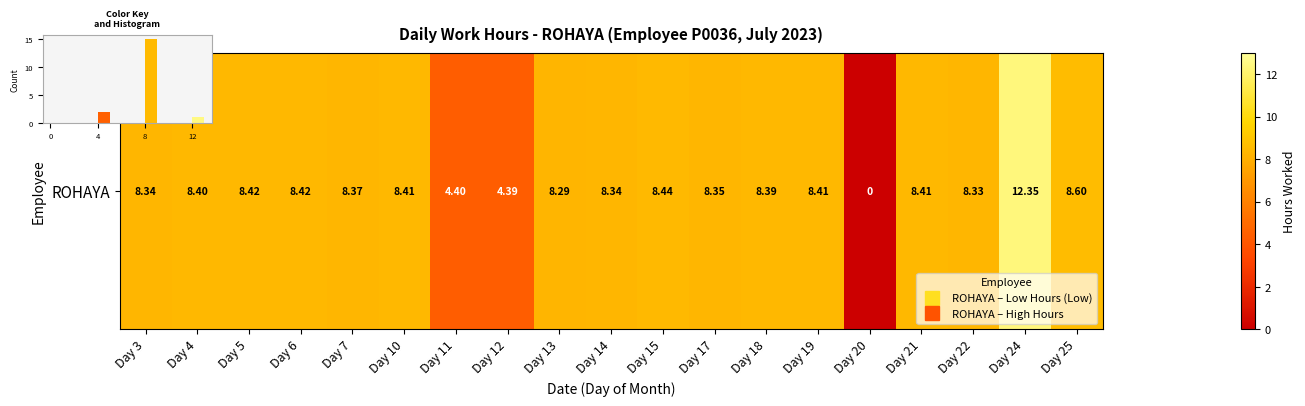

What is the sum of all values?

18